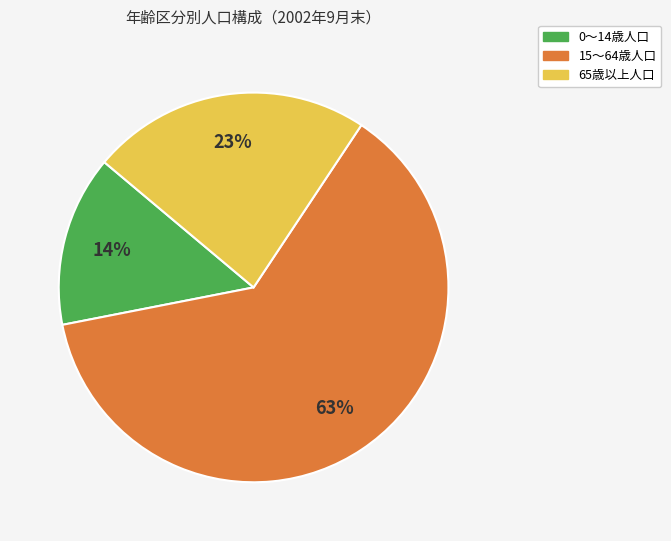

Count the number of slices in the pie.

3